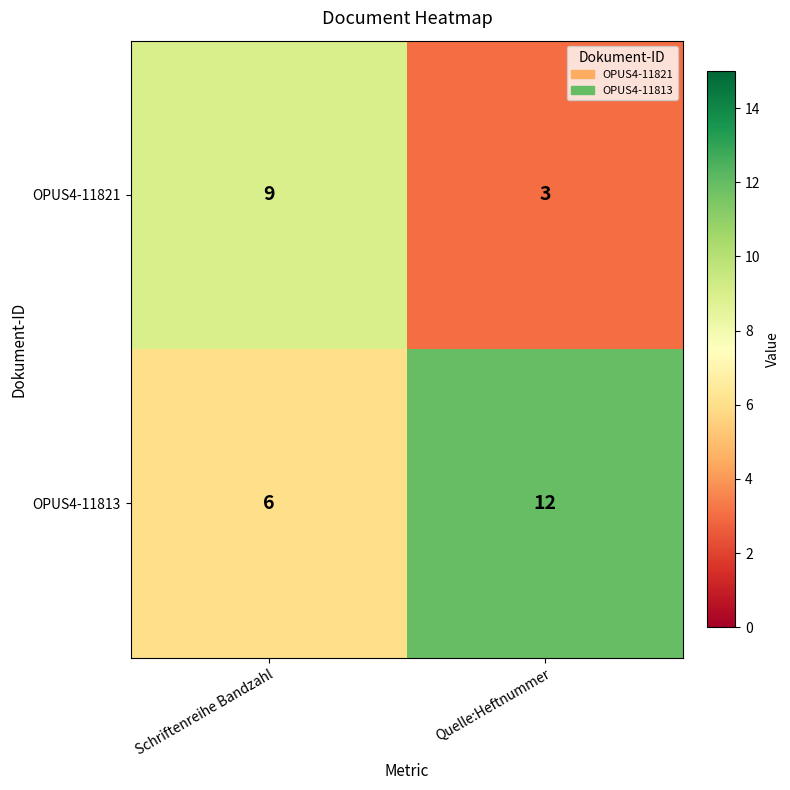

Reading left to right, list all the values displayed in this chart.

OPUS4-11821: Schriftenreihe Bandzahl=9	Quelle:Heftnummer=3
OPUS4-11813: Schriftenreihe Bandzahl=6	Quelle:Heftnummer=12